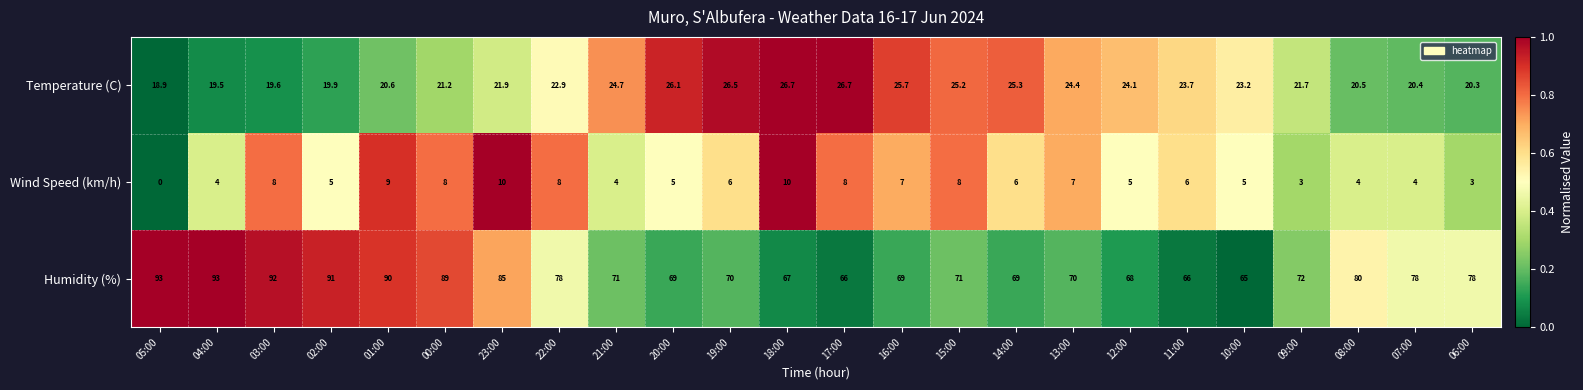

Which series has the largest range (max minus min)?

Humidity (%)